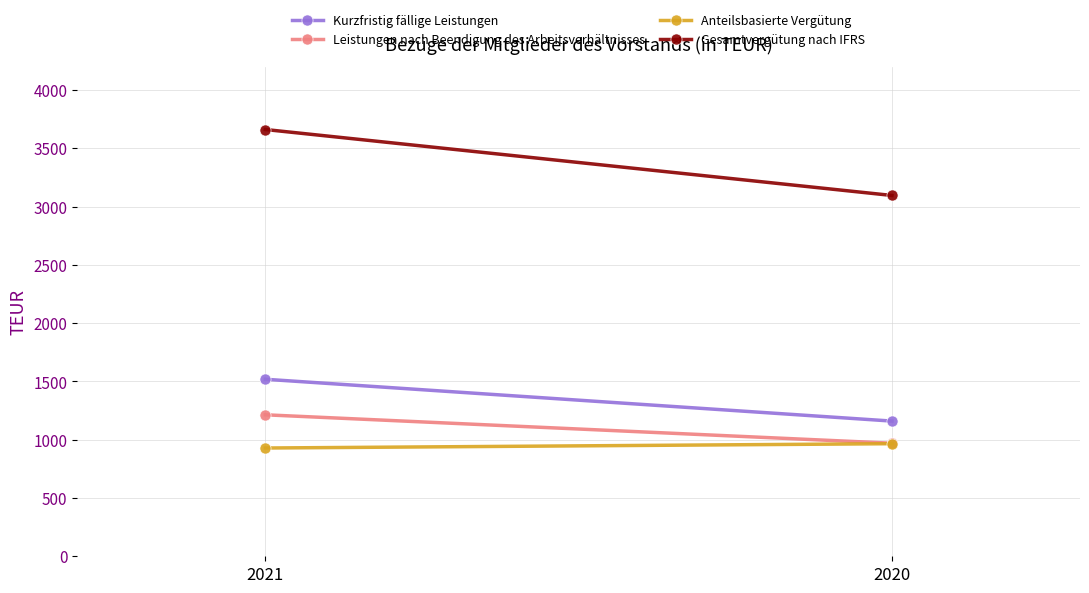

Which series changed the most between 2021 and 2020?

Gesamtvergütung nach IFRS